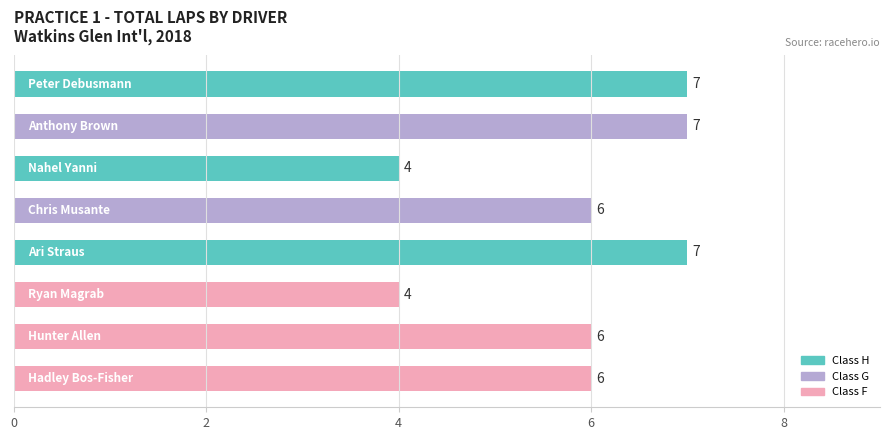

Count the values in the range 6 to 7.

6